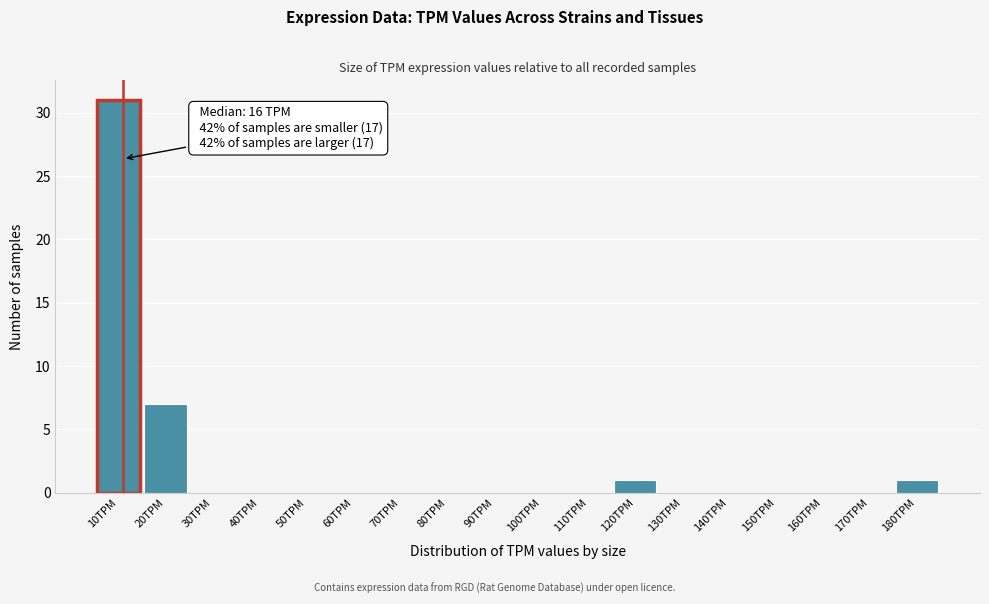

Reading left to right, extract all data points from this chart.

10TPM=31	20TPM=7	30TPM=0	40TPM=0	50TPM=0	60TPM=0	70TPM=0	80TPM=0	90TPM=0	100TPM=0	110TPM=0	120TPM=1	130TPM=0	140TPM=0	150TPM=0	160TPM=0	170TPM=0	180TPM=1